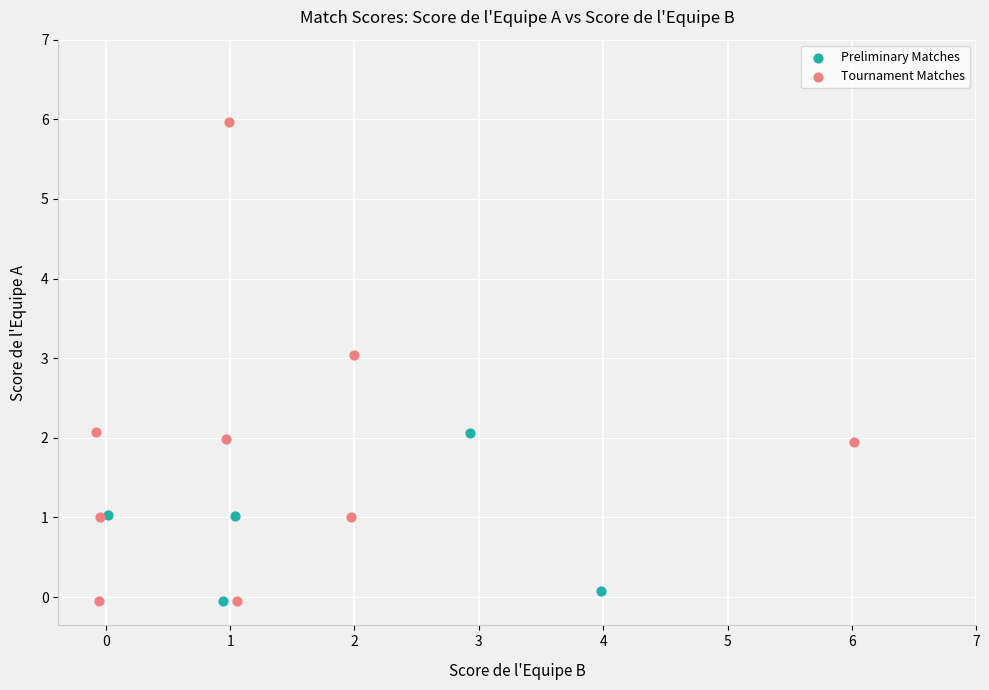

Which series contains the highest Y value?

Tournament Matches